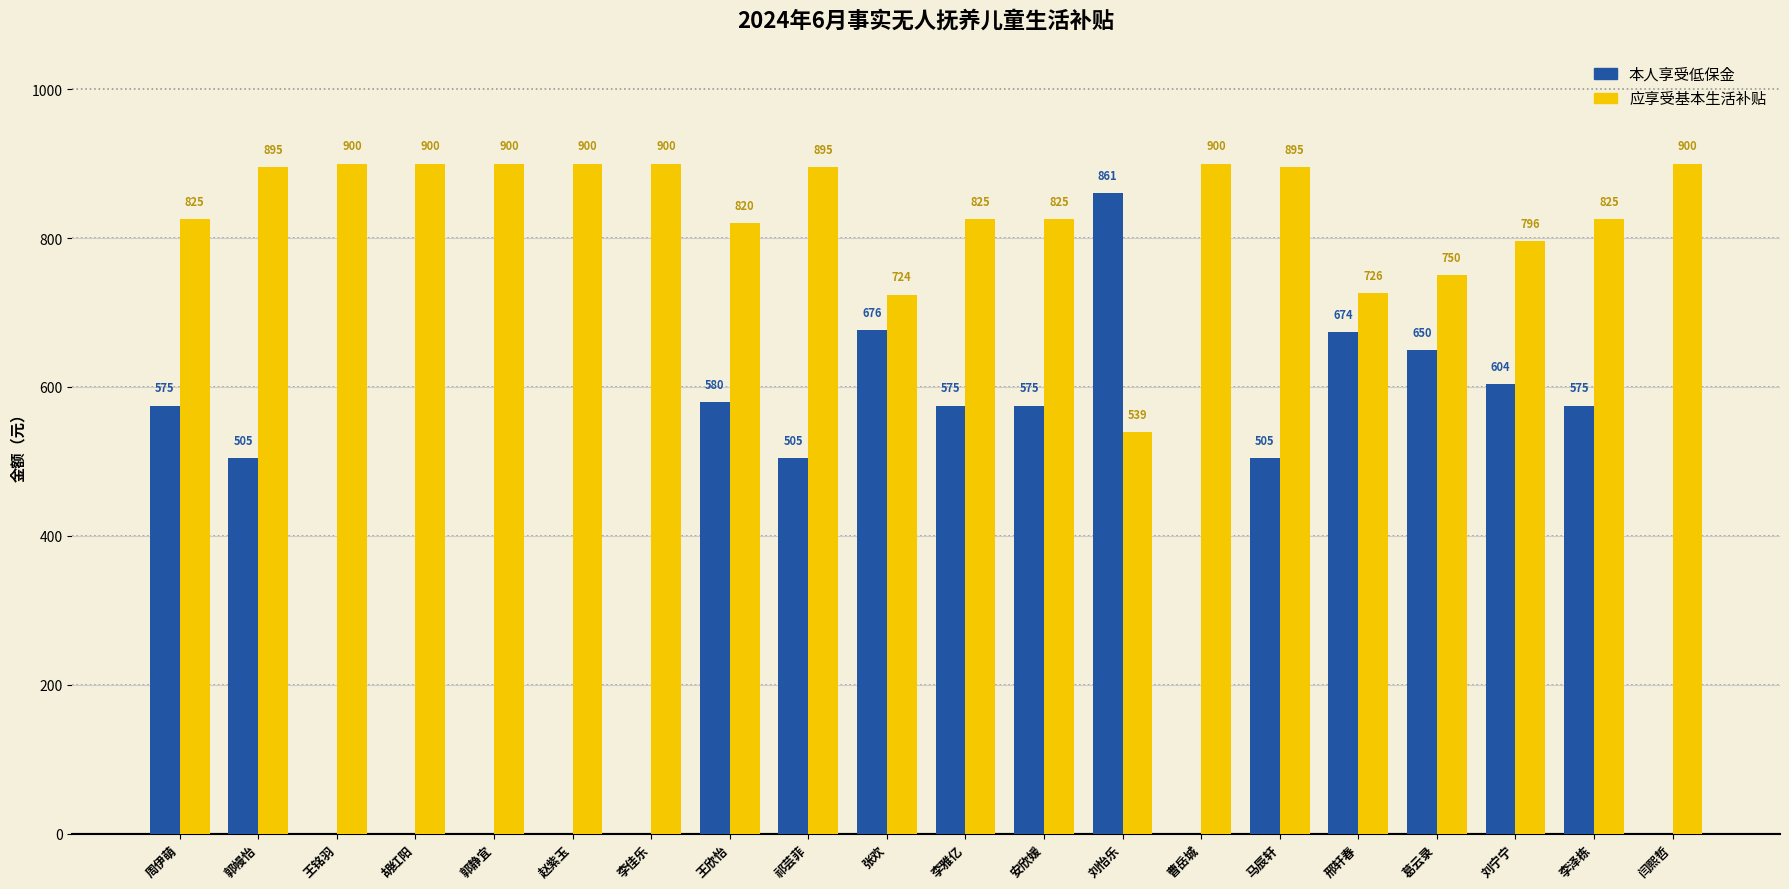

What is the sum of all 本人享受低保金 values?

7860